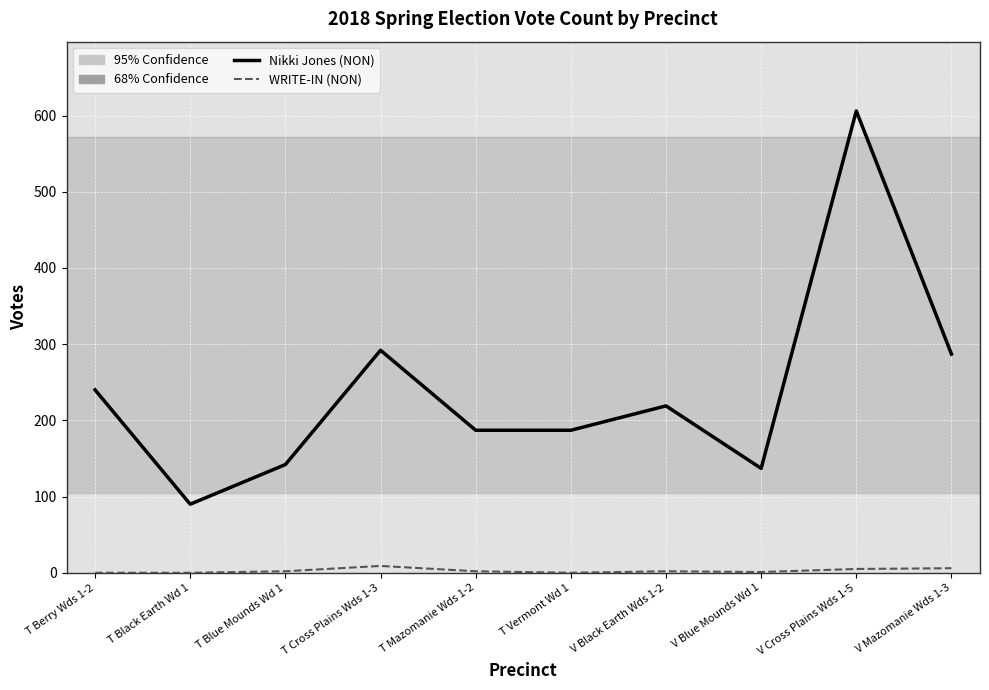

What is the sum of all Nikki Jones (NON) values?

2387